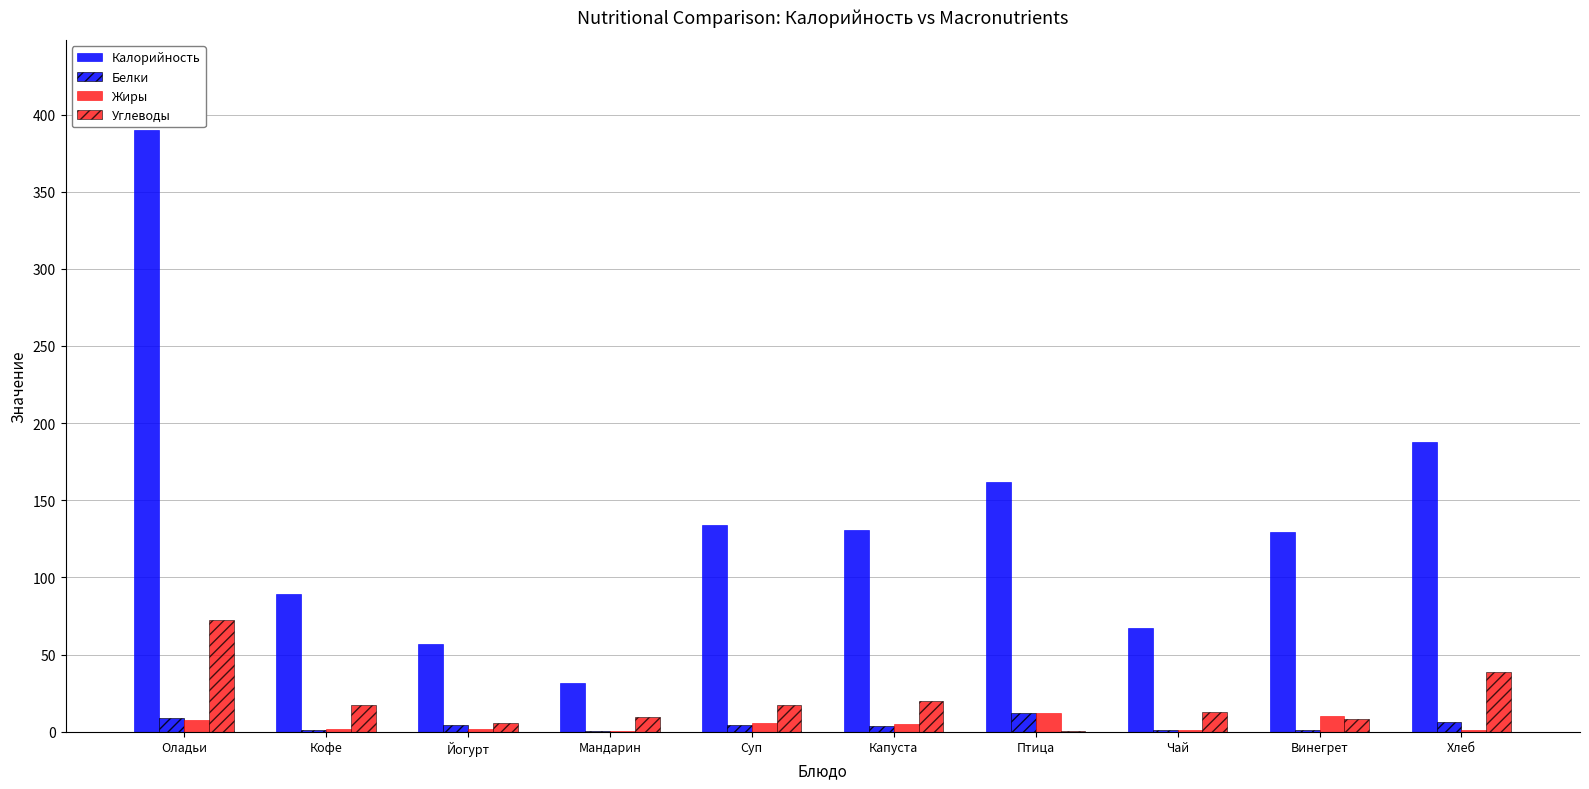

How many groups of bars are there?

10